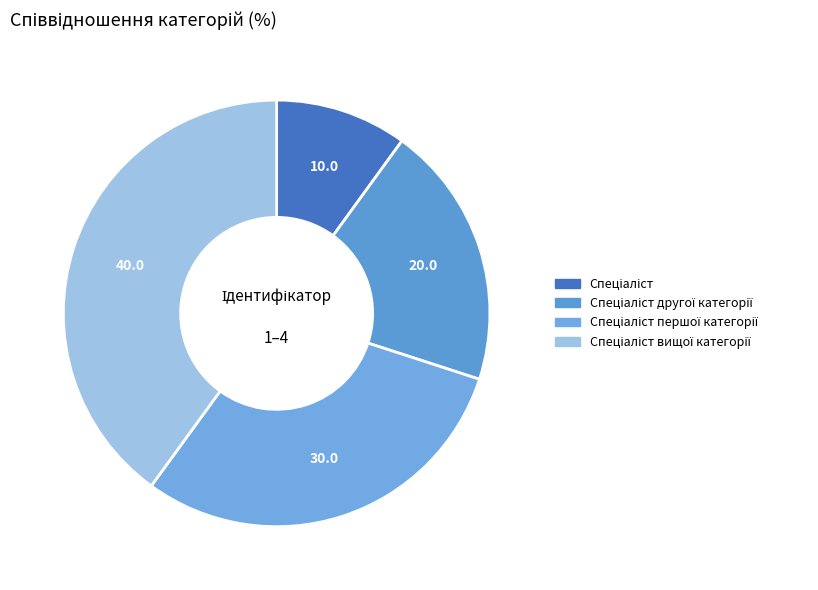

Count the number of slices in the pie.

4